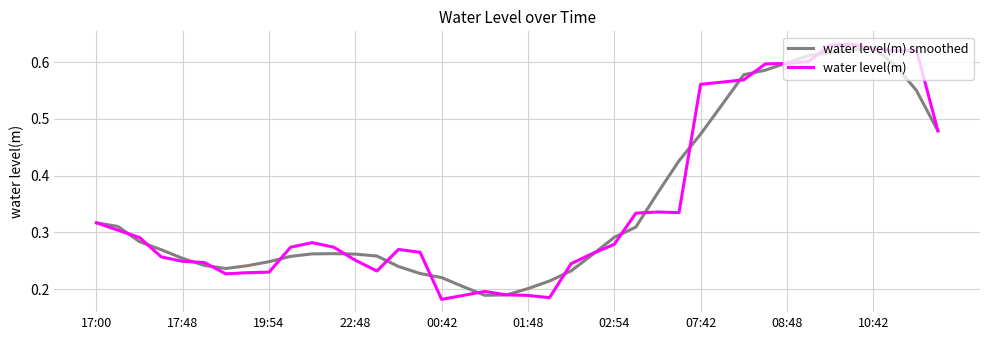

What is the sum of all water level(m) smoothed values?

14.1